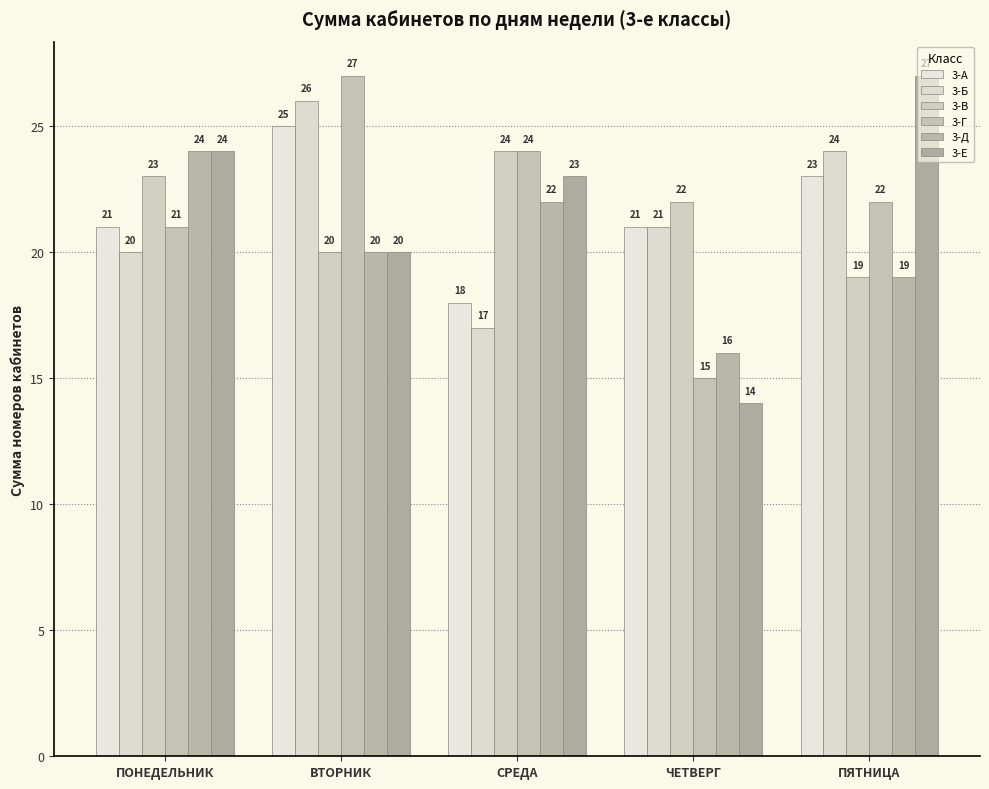

What is the sum of all 3-Е values?

108